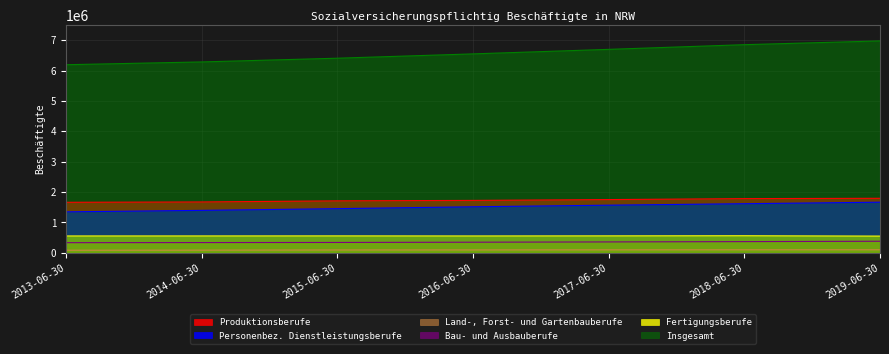

How many interior local peaks does the Fertigungsberufe series have?

2